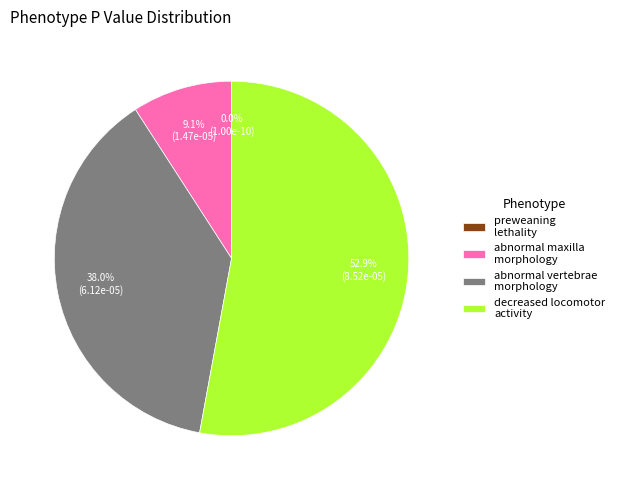

What percentage do abnormal vertebrae morphology and abnormal maxilla morphology together represent?

47.1%